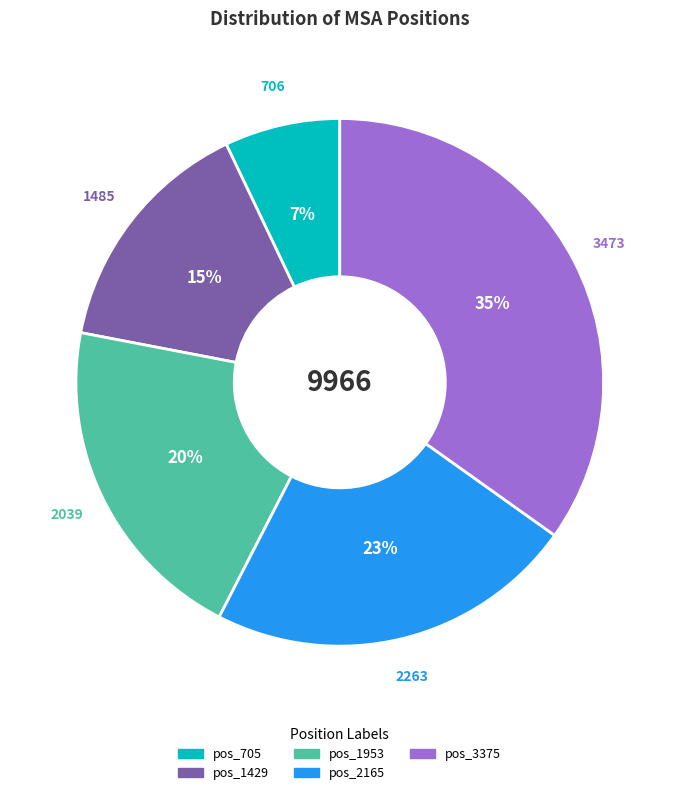

Does pos_3375 account for over 50% of the chart?

No